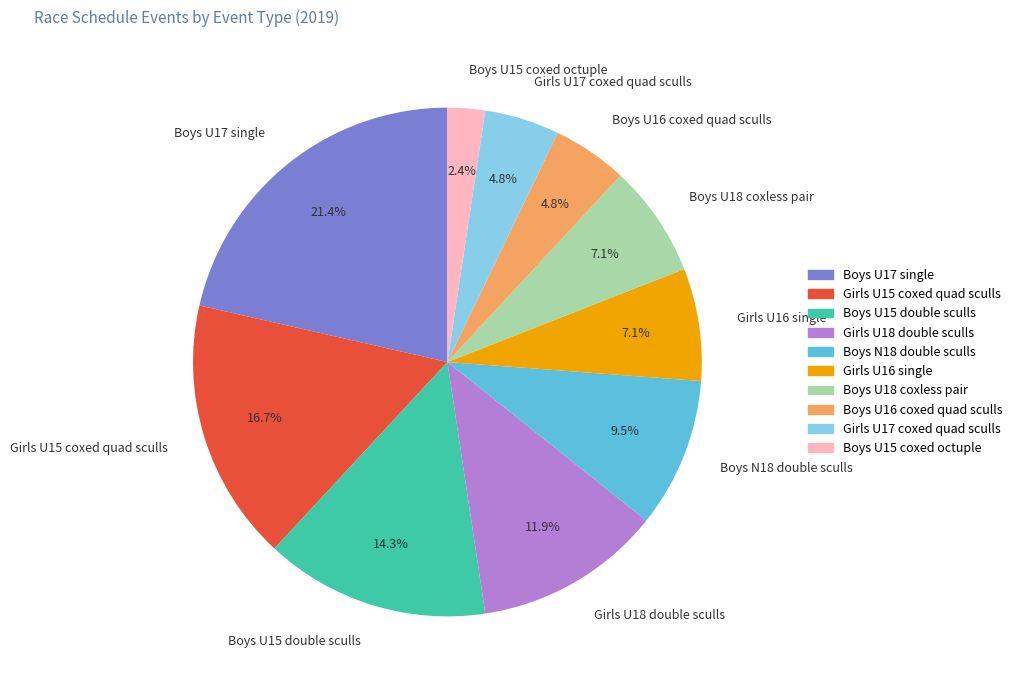

Which slice is the smallest?

Boys U15 coxed octuple